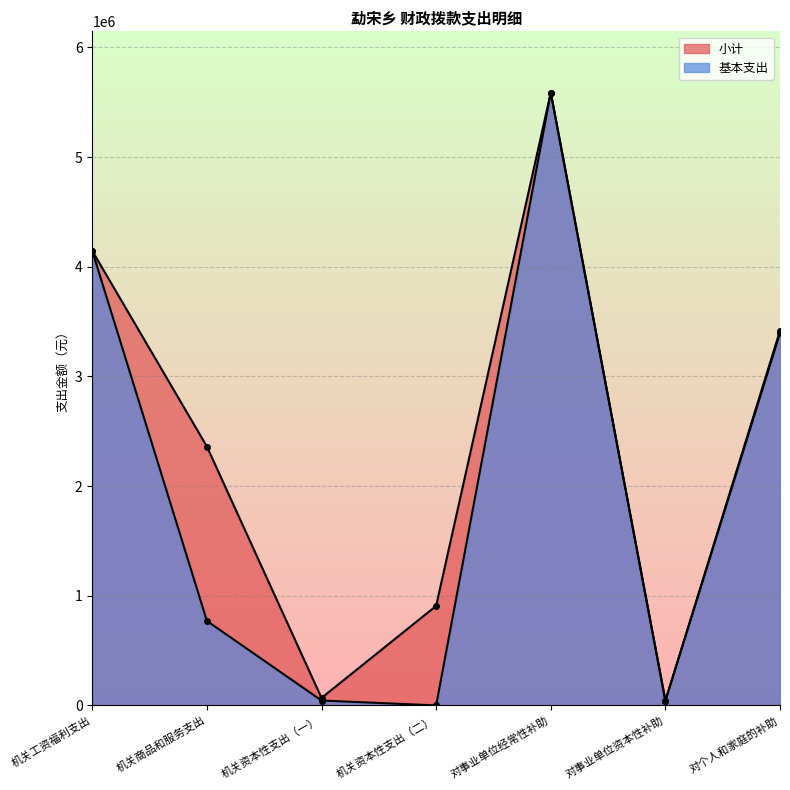

Is the value of 基本支出 at 机关商品和服务支出 greater than the value of 小计 at 机关商品和服务支出?

No